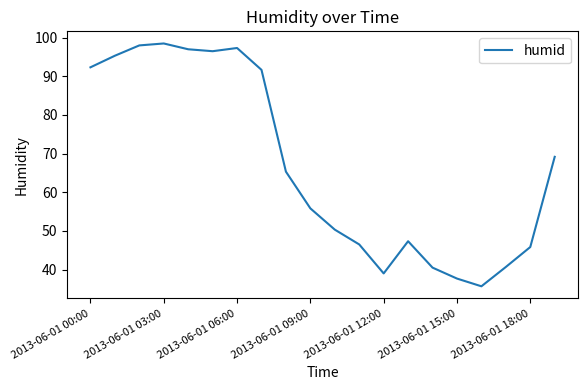

What is the minimum value shown in the chart?

35.7